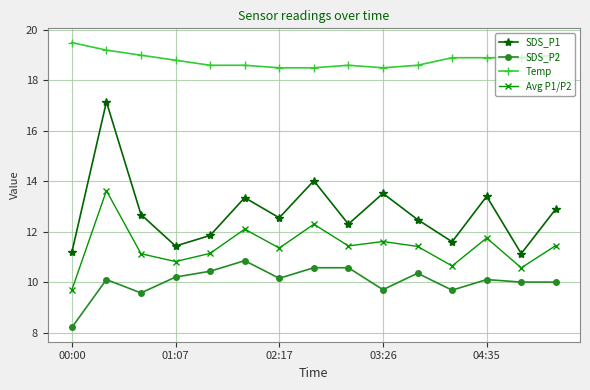

True or false: Avg P1/P2 has more than 1 points higher than both neighbors.

True